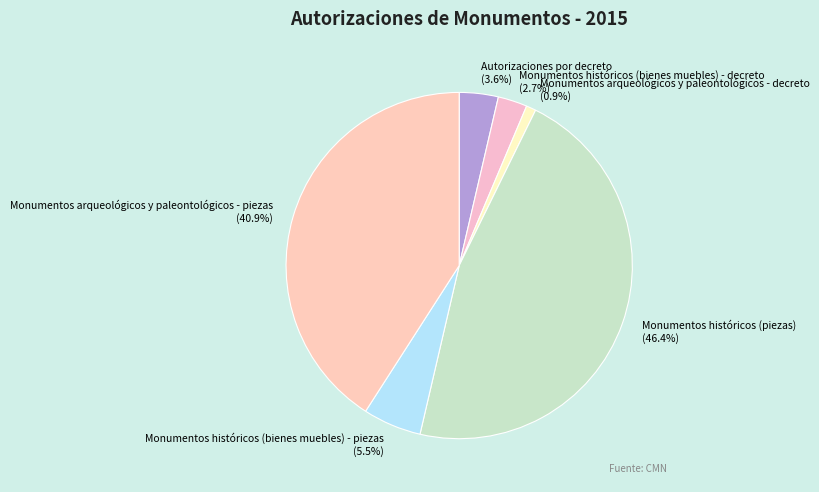

Rank the categories by value from highest to lowest.

Monumentos históricos (piezas), Monumentos arqueológicos y paleontológicos - piezas, Monumentos históricos (bienes muebles) - piezas, Autorizaciones por decreto, Monumentos históricos (bienes muebles) - decreto, Monumentos arqueológicos y paleontológicos - decreto